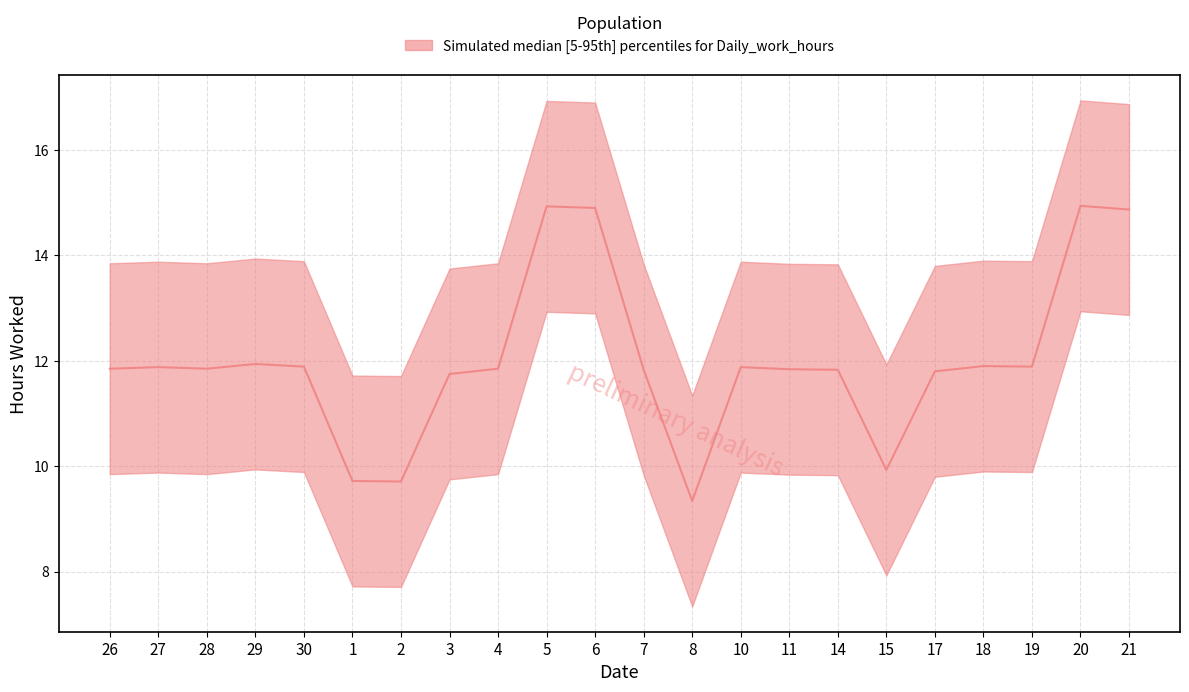

List the labels in order of value, largest first.

20, 5, 6, 21, 29, 18, 30, 19, 27, 10, 26, 28, 4, 11, 7, 14, 17, 3, 15, 1, 2, 8